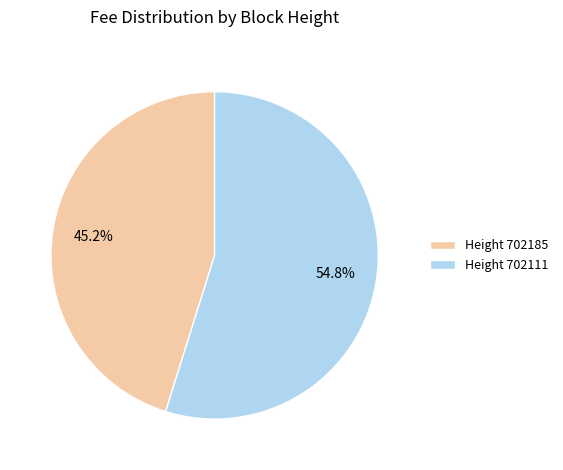

Between Height 702111 and Height 702185, which is larger?

Height 702111